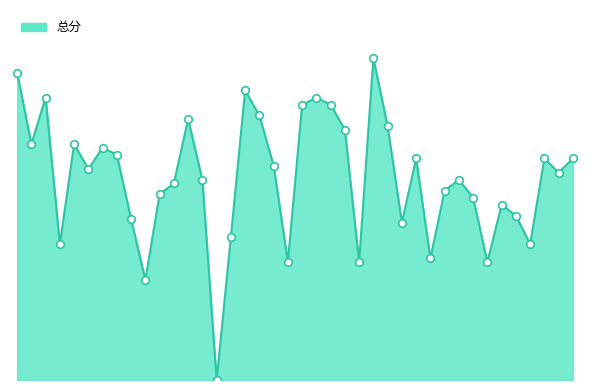

Is this an area chart (filled region under the line)?

Yes